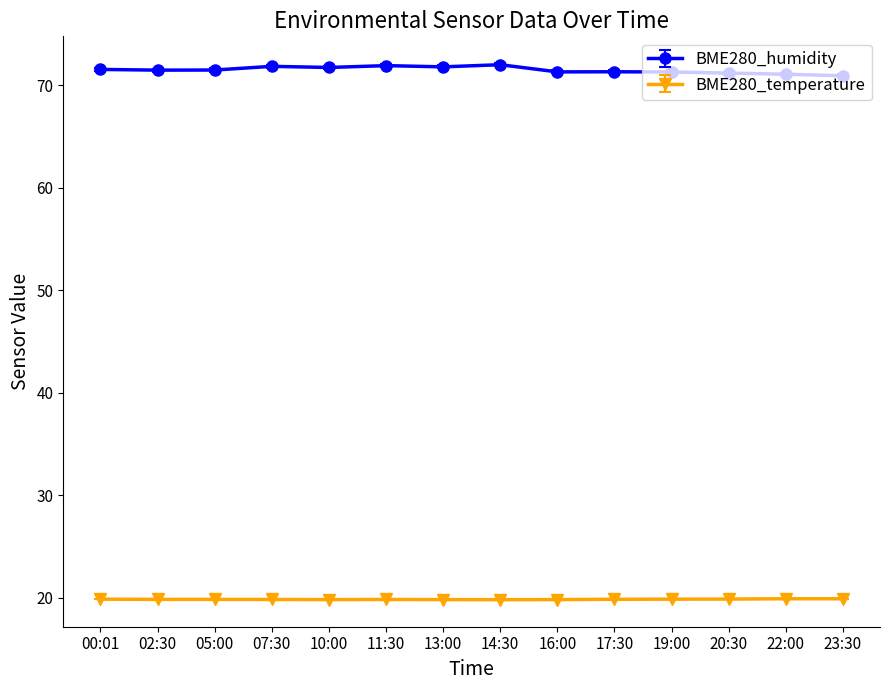

What is the minimum value for BME280_temperature?

19.8